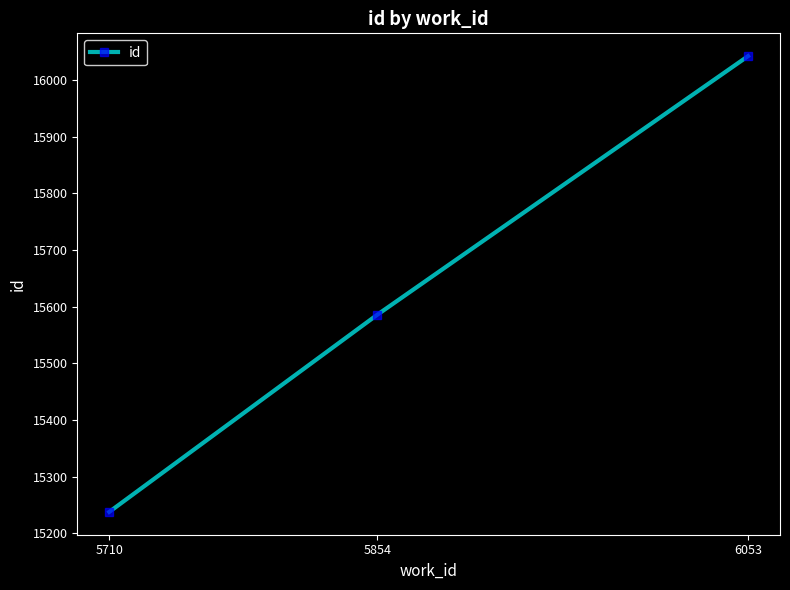

Count the number of categories in the chart.

3